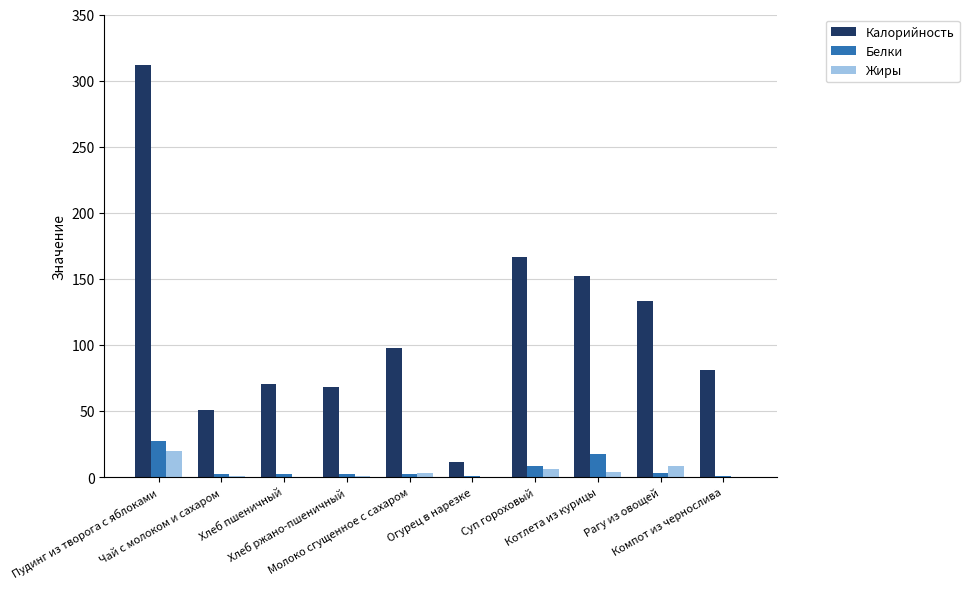

Which series has the largest total across all categories?

Калорийность